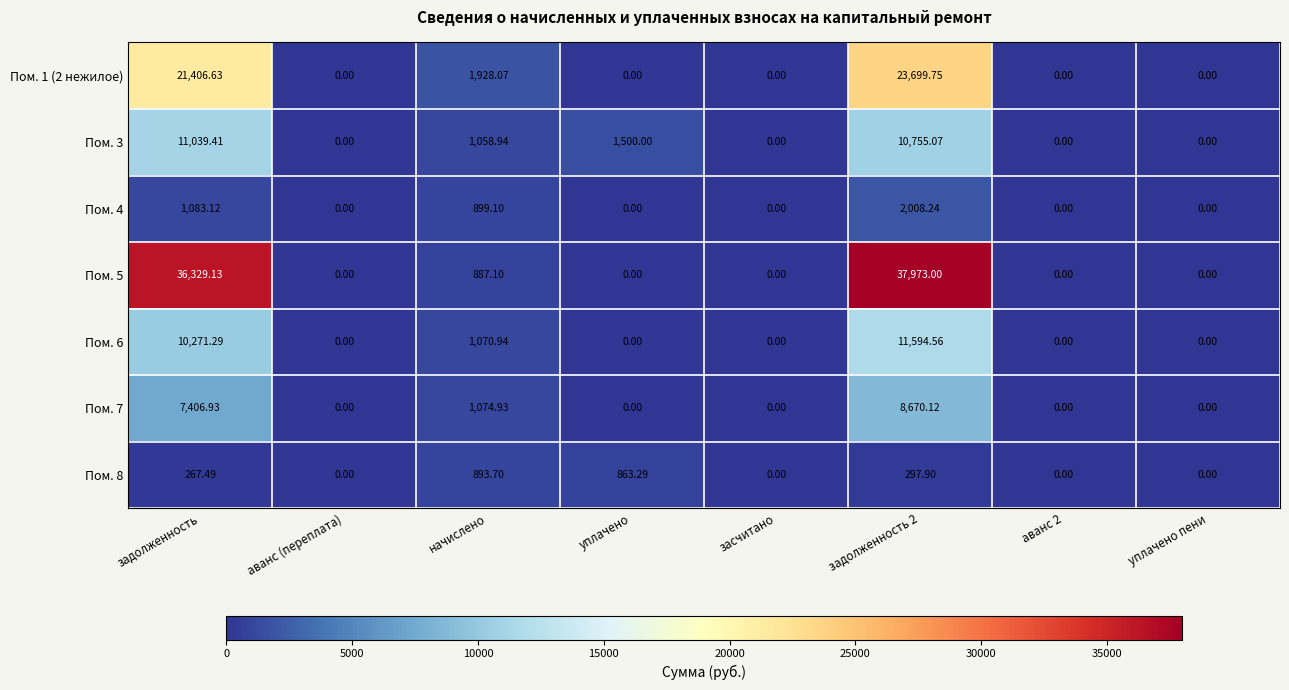

At which label is Пом. 7 closest to 4335?

задолженность